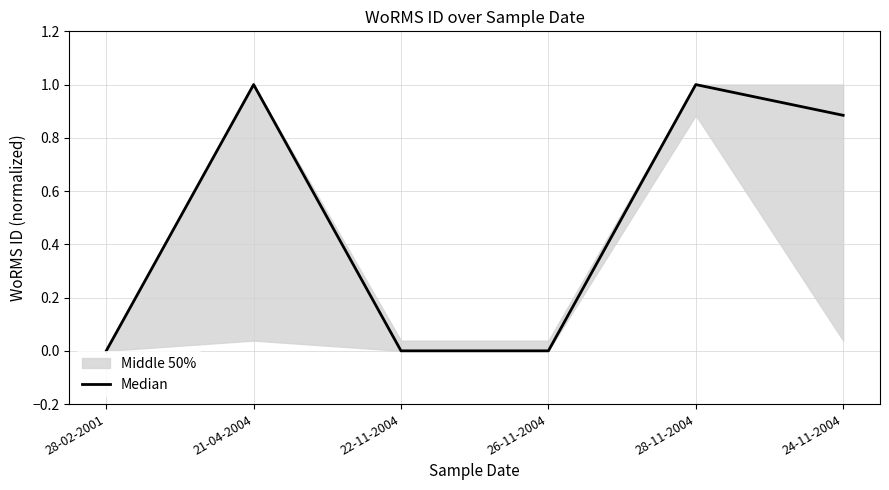

Between 26-11-2004 and 21-04-2004, which is larger?

21-04-2004